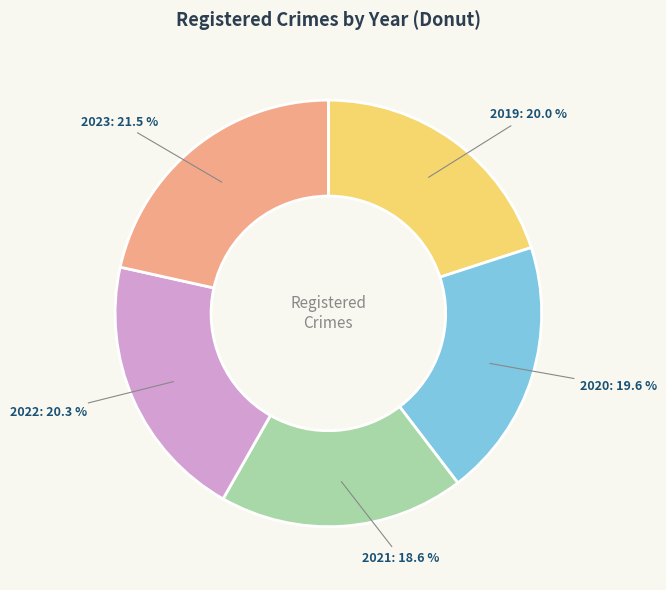

Is there any slice that represents more than half of the pie?

No